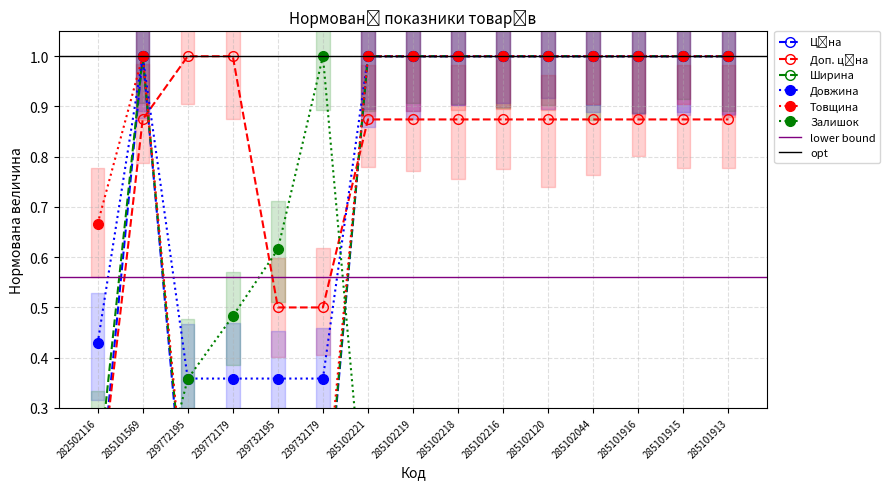

What is the value of the Товщина point at the 12th from the left?

1.0